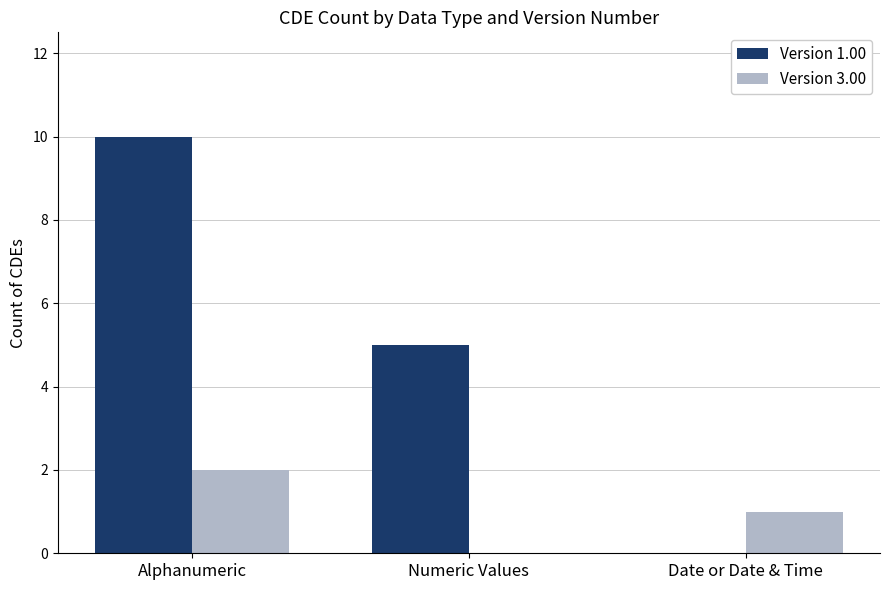

At which category is the sum across all series the highest?

Alphanumeric